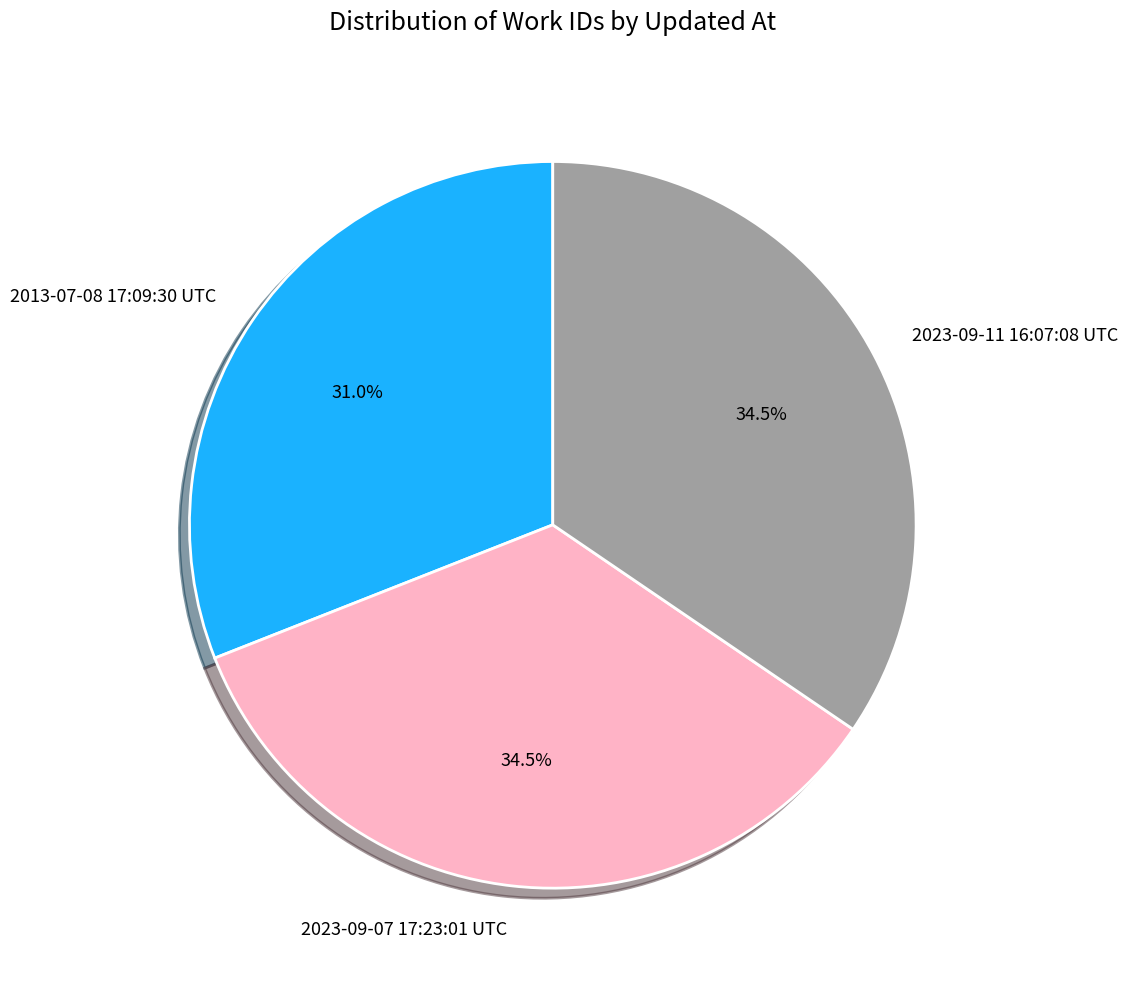

Which has a higher value, 2023-09-07 17:23:01 UTC or 2013-07-08 17:09:30 UTC?

2023-09-07 17:23:01 UTC